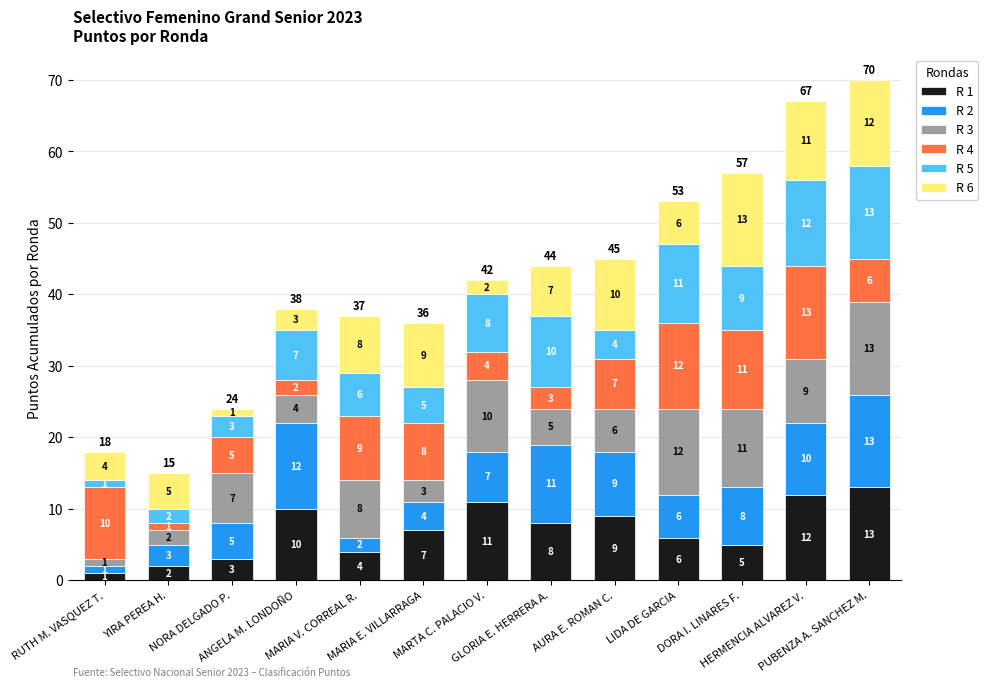

Are the bars grouped side by side (vs. stacked)?

No